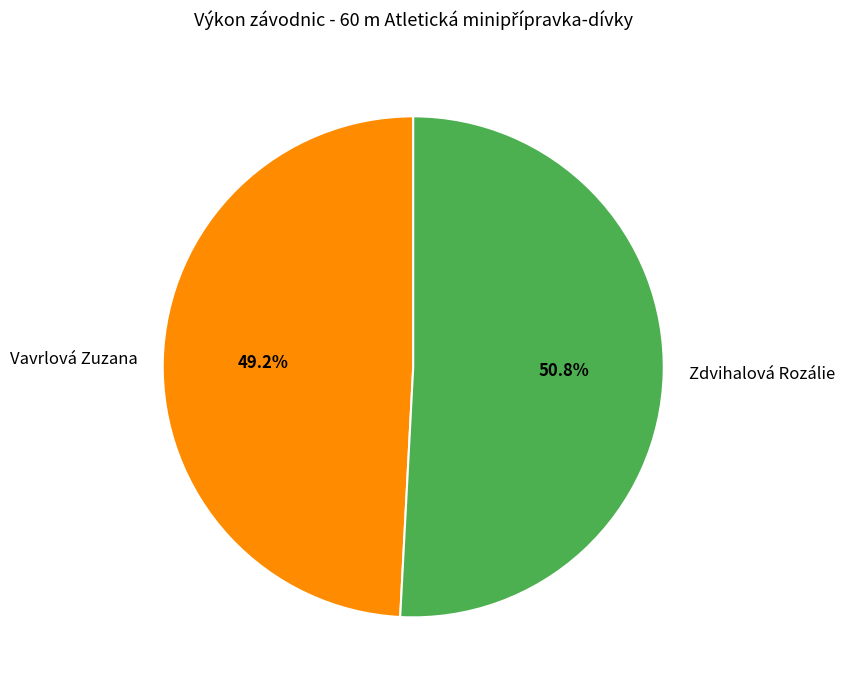

True or false: Vavrlová Zuzana accounts for 49% of the total.

True